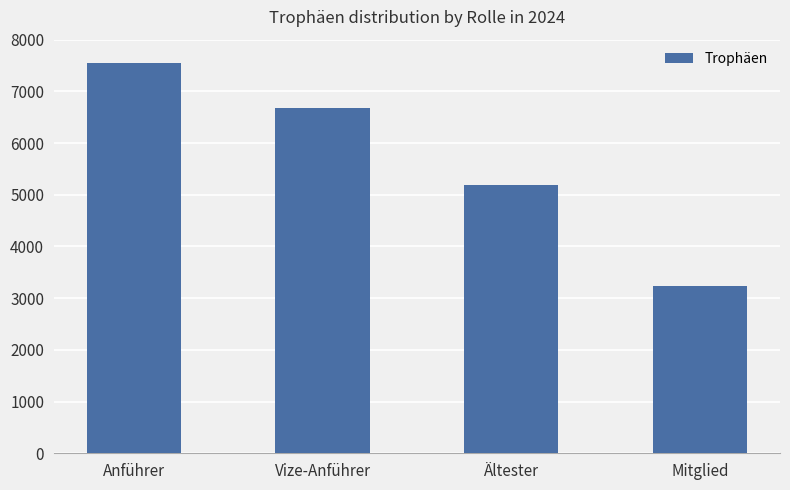

What is the label of the 4th bar from the right?

Anführer